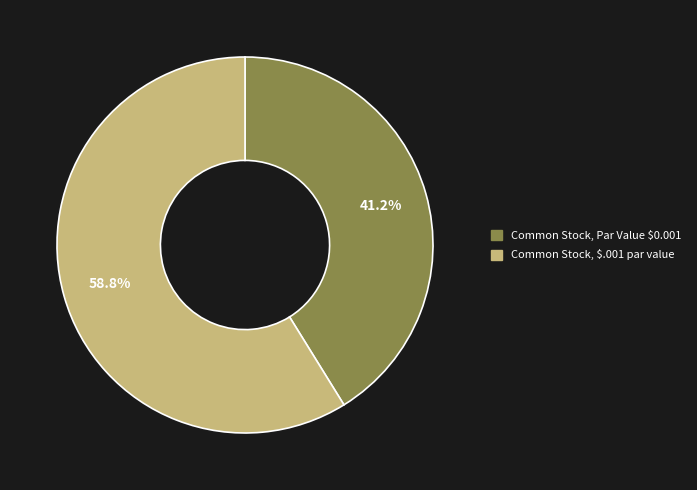

Which category accounts for the majority?

Common Stock, $.001 par value